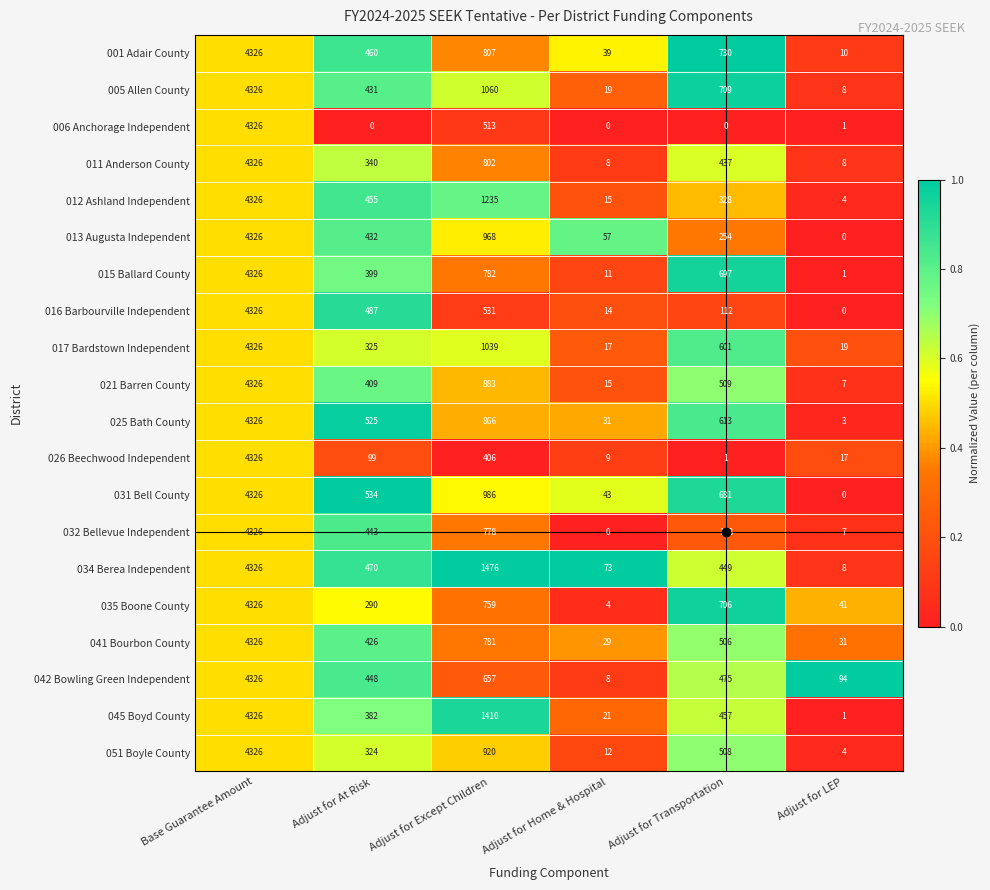

What is the sum of the 042 Bowling Green Independent values at Base Guarantee Amount and Adjust for Home & Hospital?

4334